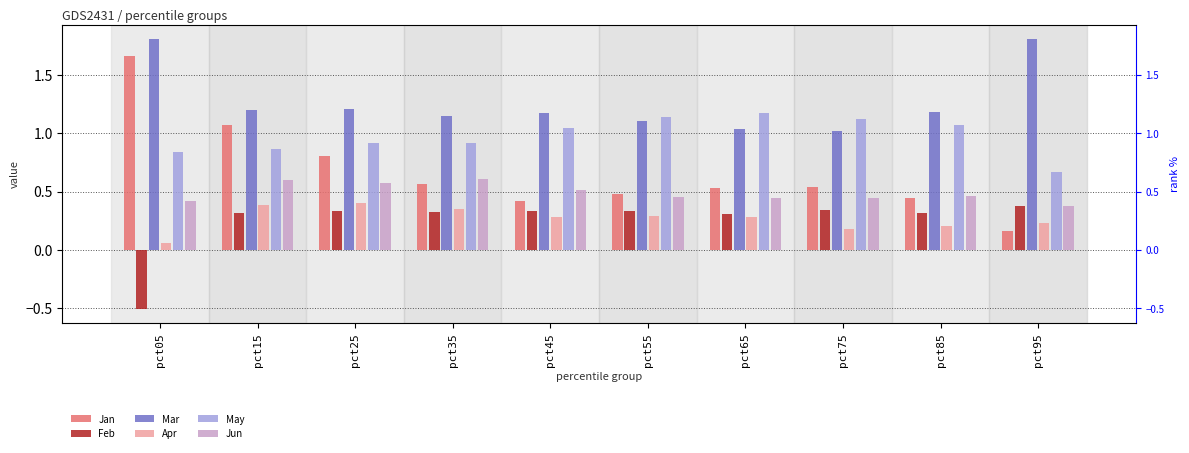

How many groups of bars are there?

10